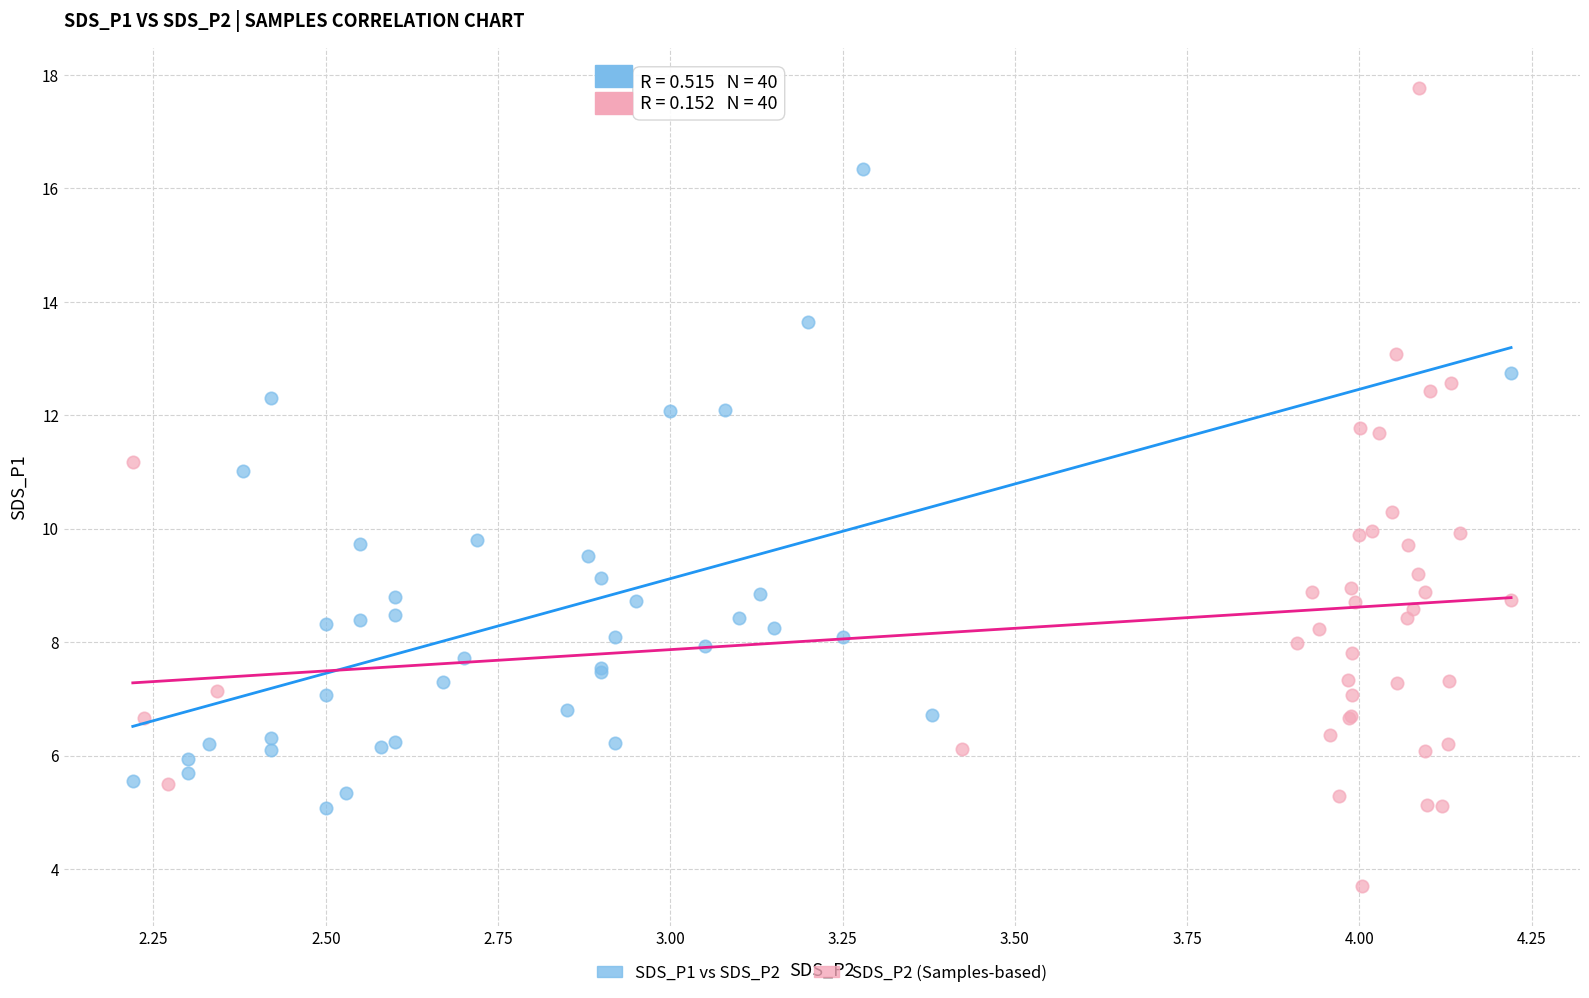

What are all the series names shown in the legend?

SDS_P1 vs SDS_P2, SDS_P2 (Samples-based)